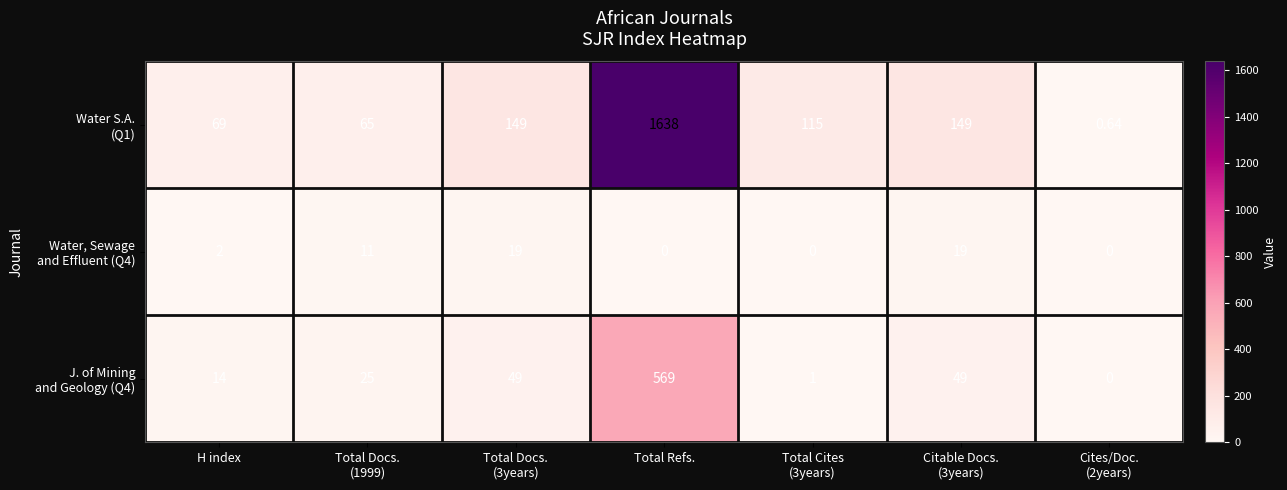

At which category is the sum across all series the highest?

Total Refs.